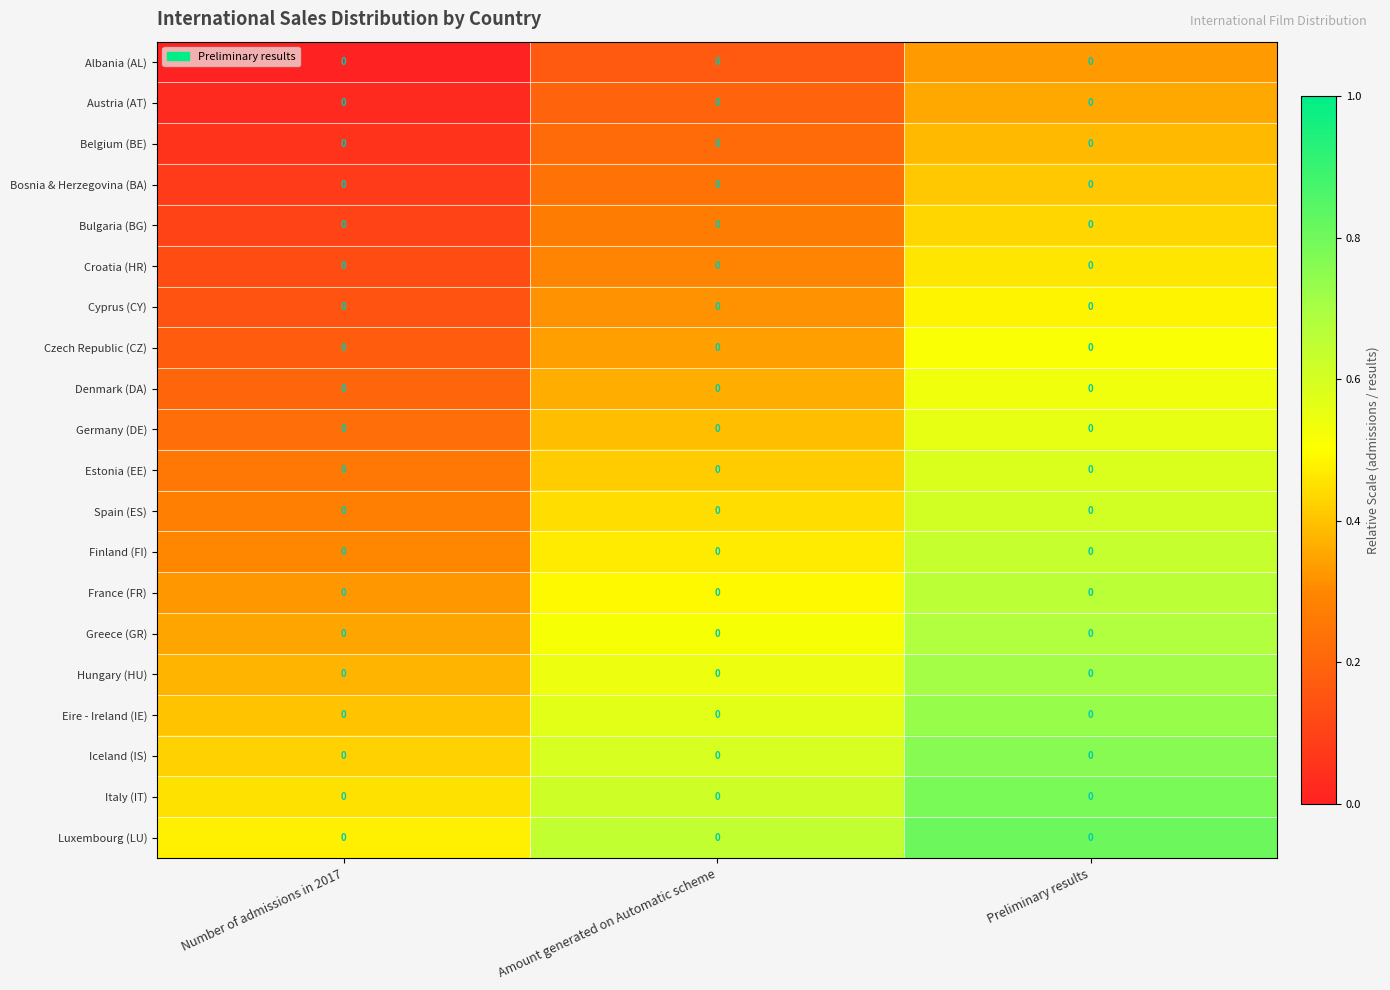

Rank the categories by Austria (AT) value from lowest to highest.

Number of admissions in 2017, Amount generated on Automatic scheme, Preliminary results